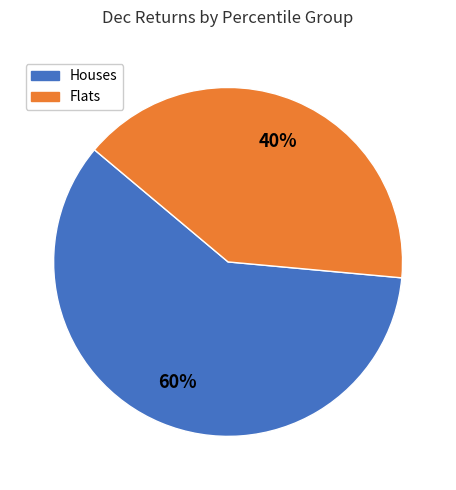

Do Houses and Flats together represent more than half of the pie?

Yes